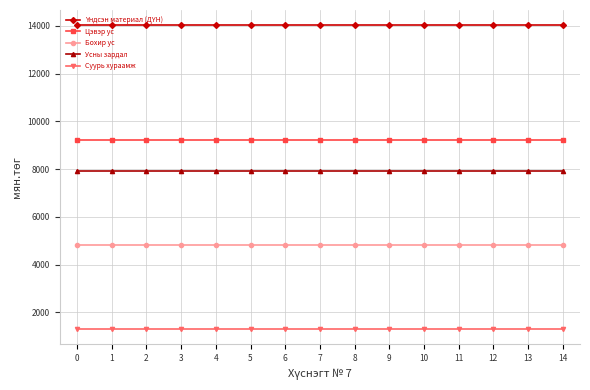

What is the difference between the highest and lowest values at 7?

12728.0